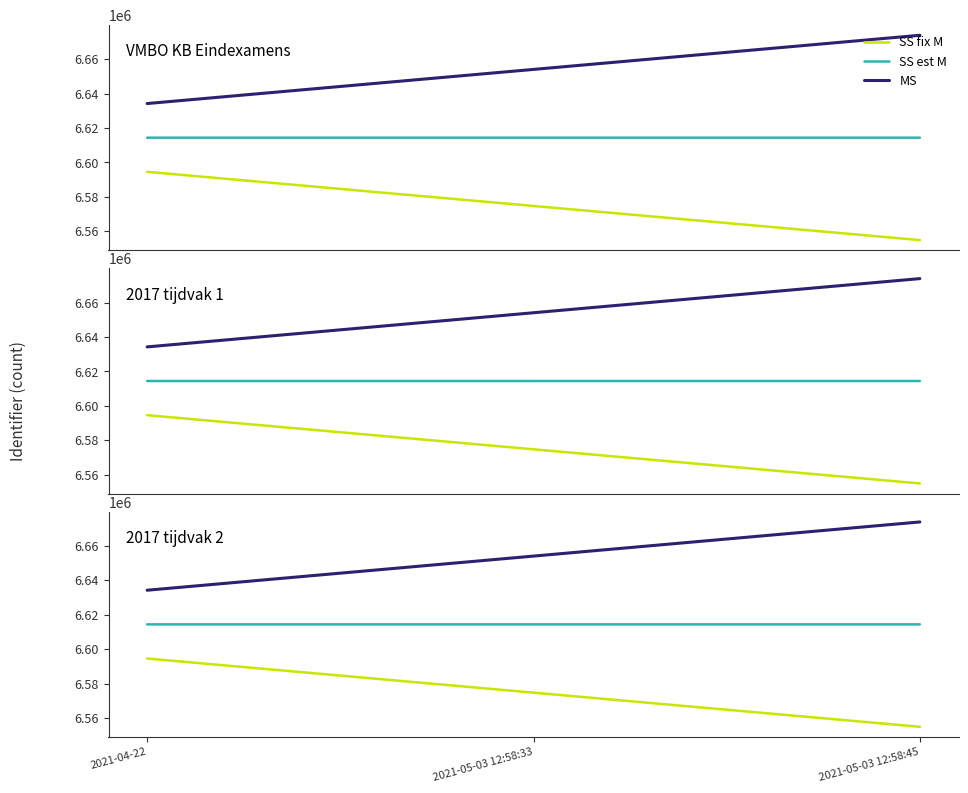

How many data points in SS est M are less than 6614398?

1